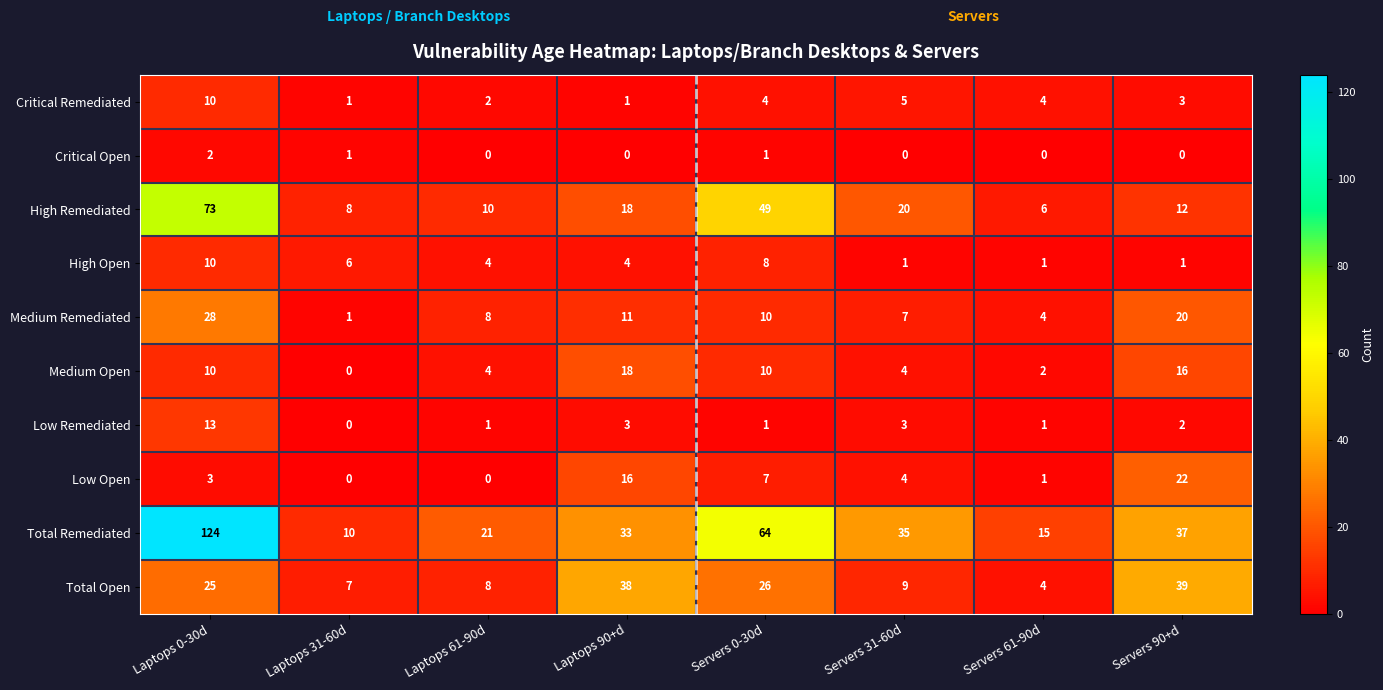

What is the difference between the maximum and minimum values in the Total Remediated series?

114